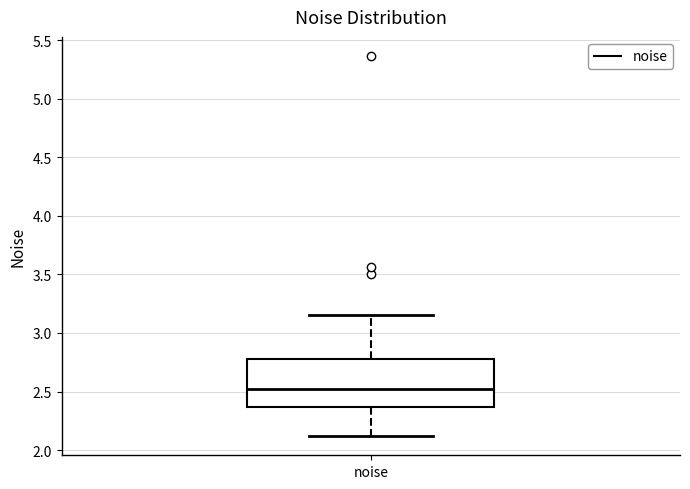

Where does the upper whisker of the box for noise end on the y-axis? The values are not printed on the chart, so give them approximately, as read against the axis.

3.15